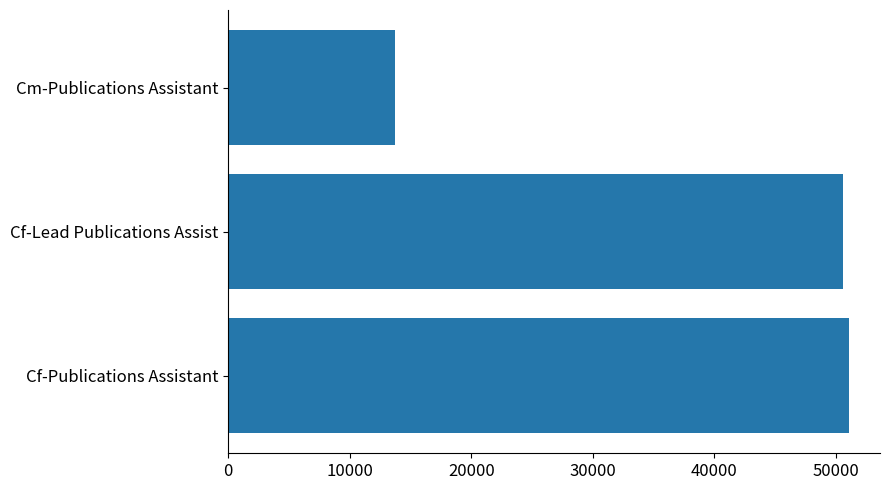

At which category does the chart reach its minimum across all series?

Cm-Publications Assistant